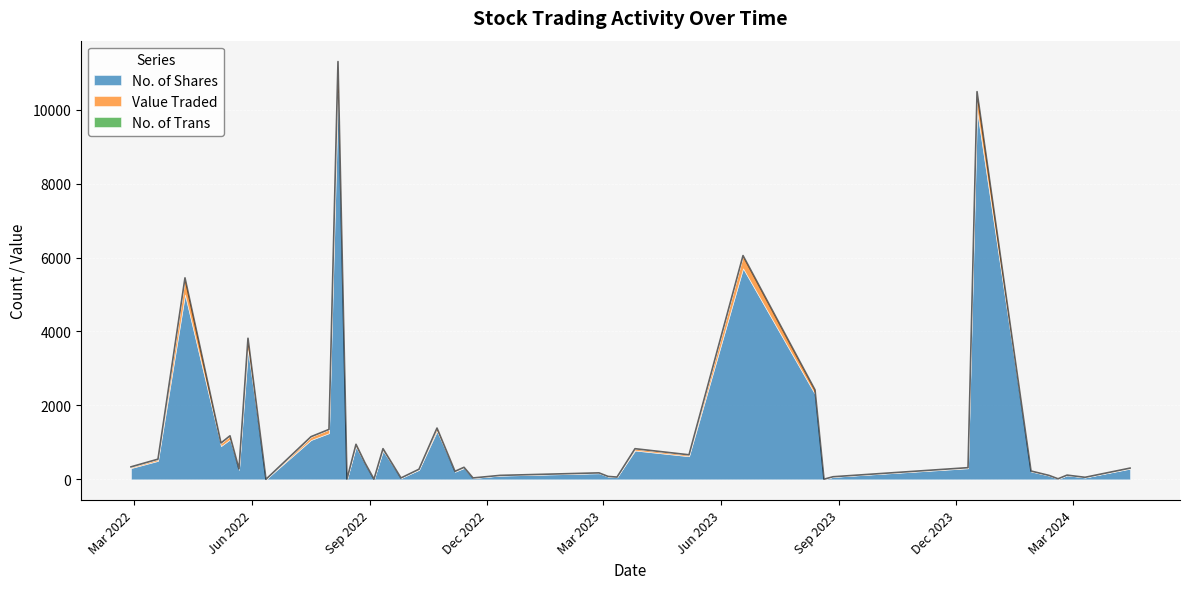

Reading left to right, list all the values displayed in this chart.

No. of Shares: 14/04/2024=288	10/03/2024=50	25/02/2024=108	18/02/2024=13	11/02/2024=100	28/01/2024=212	17/12/2023=9985	10/12/2023=300	27/08/2023=66	20/08/2023=3	13/08/2023=2302	18/06/2023=5709	07/05/2023=625	26/03/2023=780	12/03/2023=56	05/03/2023=73	26/02/2023=164	11/12/2022=100	20/11/2022=35	13/11/2022=306	06/11/2022=206	23/10/2022=1307	09/10/2022=257	25/09/2022=34	11/09/2022=774	04/09/2022=5	28/08/2022=417	21/08/2022=882	14/08/2022=6	07/08/2022=10462	31/07/2022=1250	17/07/2022=1065	12/06/2022=1	29/05/2022=3500	22/05/2022=258	15/05/2022=1079	08/05/2022=900	10/04/2022=5000	20/03/2022=500	27/02/2022=305
Value Traded: 14/04/2024=14	10/03/2024=3	25/02/2024=5	18/02/2024=1	11/02/2024=5	28/01/2024=11	17/12/2023=499	10/12/2023=15	27/08/2023=3	20/08/2023=0	13/08/2023=115	18/06/2023=343	07/05/2023=38	26/03/2023=47	12/03/2023=3	05/03/2023=4	26/02/2023=10	11/12/2022=6	20/11/2022=2	13/11/2022=18	06/11/2022=10	23/10/2022=78	09/10/2022=15	25/09/2022=2	11/09/2022=54	04/09/2022=0	28/08/2022=25	21/08/2022=62	14/08/2022=0	07/08/2022=835	31/07/2022=100	17/07/2022=85	12/06/2022=0	29/05/2022=315	22/05/2022=23	15/05/2022=97	08/05/2022=81	10/04/2022=450	20/03/2022=45	27/02/2022=27
No. of Trans: 14/04/2024=2	10/03/2024=2	25/02/2024=1	18/02/2024=1	11/02/2024=1	28/01/2024=2	17/12/2023=5	10/12/2023=1	27/08/2023=1	20/08/2023=1	13/08/2023=2	18/06/2023=2	07/05/2023=1	26/03/2023=2	12/03/2023=2	05/03/2023=2	26/02/2023=1	11/12/2022=1	20/11/2022=1	13/11/2022=2	06/11/2022=1	23/10/2022=2	09/10/2022=2	25/09/2022=1	11/09/2022=2	04/09/2022=1	28/08/2022=3	21/08/2022=4	14/08/2022=1	07/08/2022=6	31/07/2022=1	17/07/2022=4	12/06/2022=1	29/05/2022=2	22/05/2022=1	15/05/2022=2	08/05/2022=2	10/04/2022=1	20/03/2022=1	27/02/2022=6